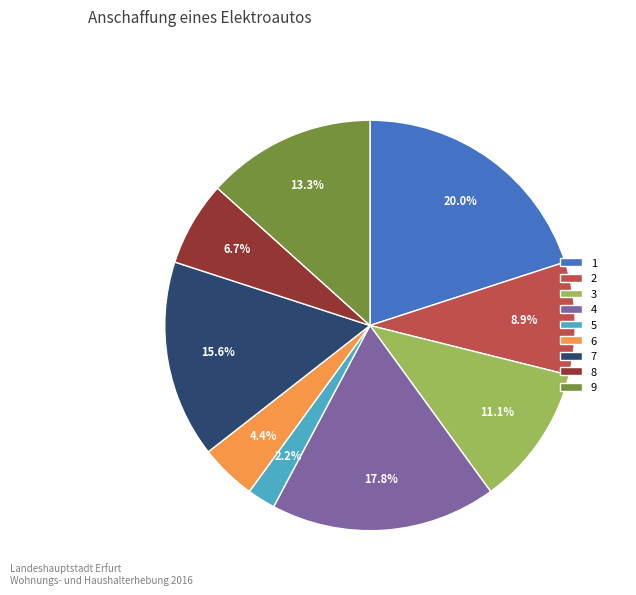

Is there a majority slice in this chart?

No